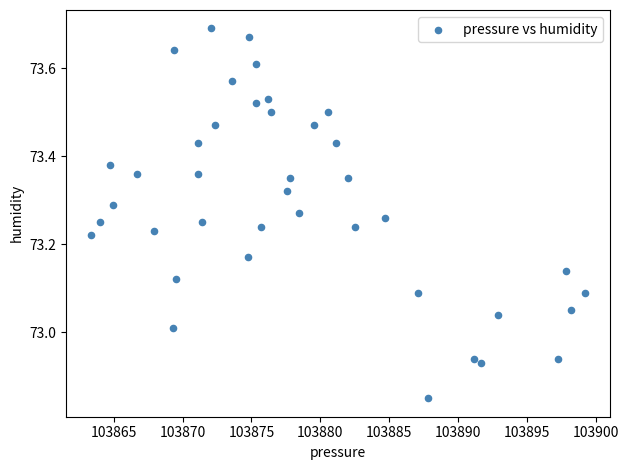

What is the range of X values (max minus min)?

35.9